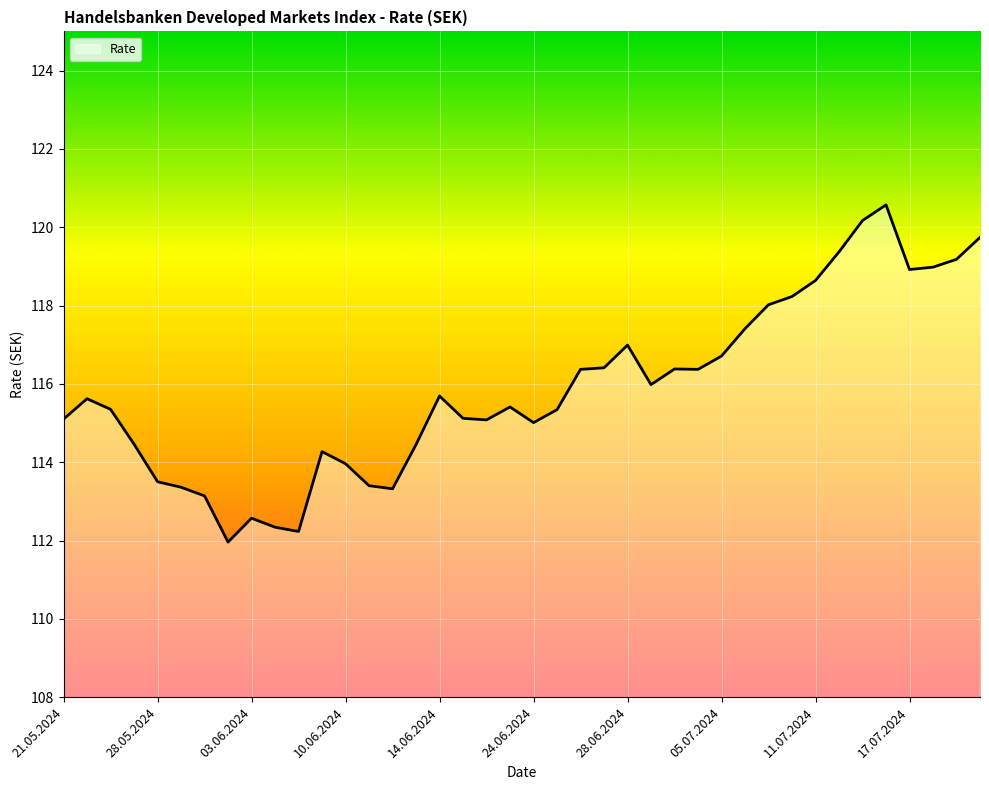

What is the maximum value shown in the chart?

120.6